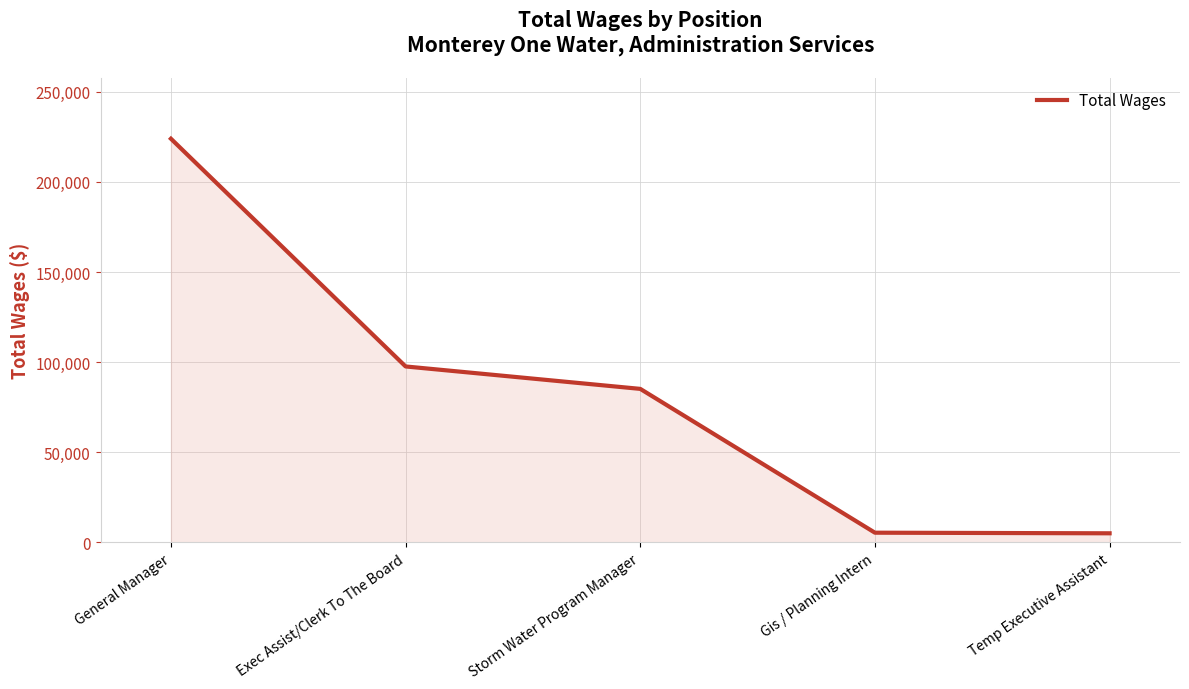

Does the chart have visible grid lines?

Yes